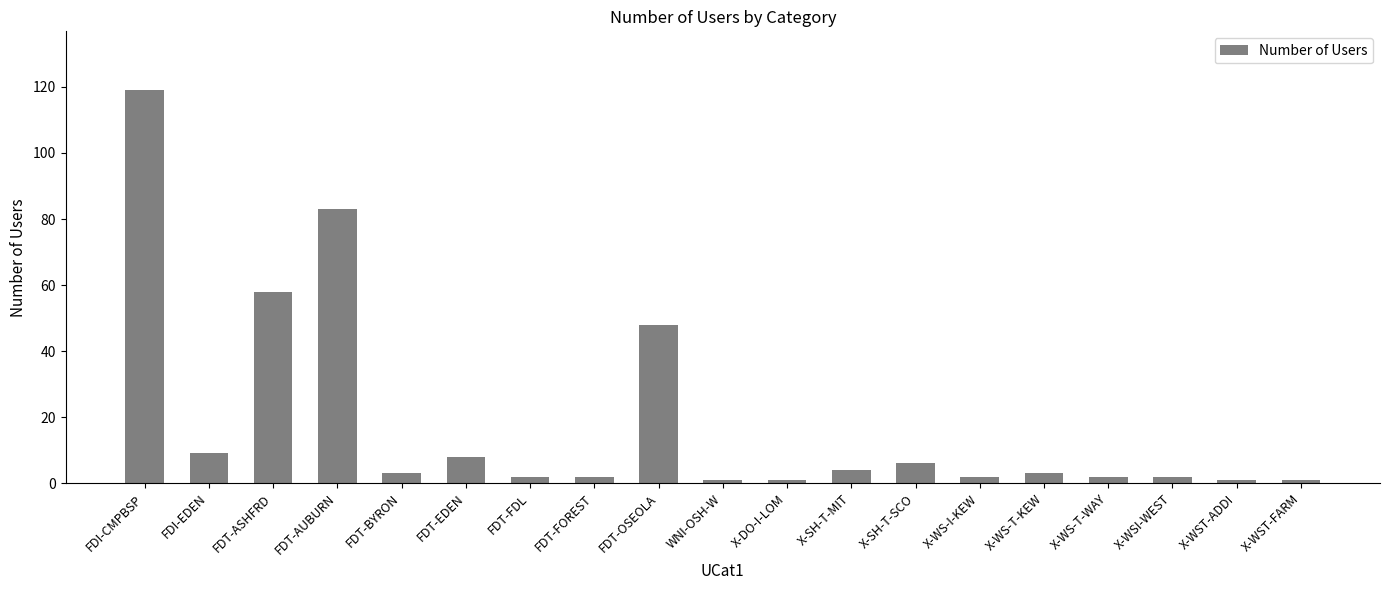

How many series are shown in this chart?

1